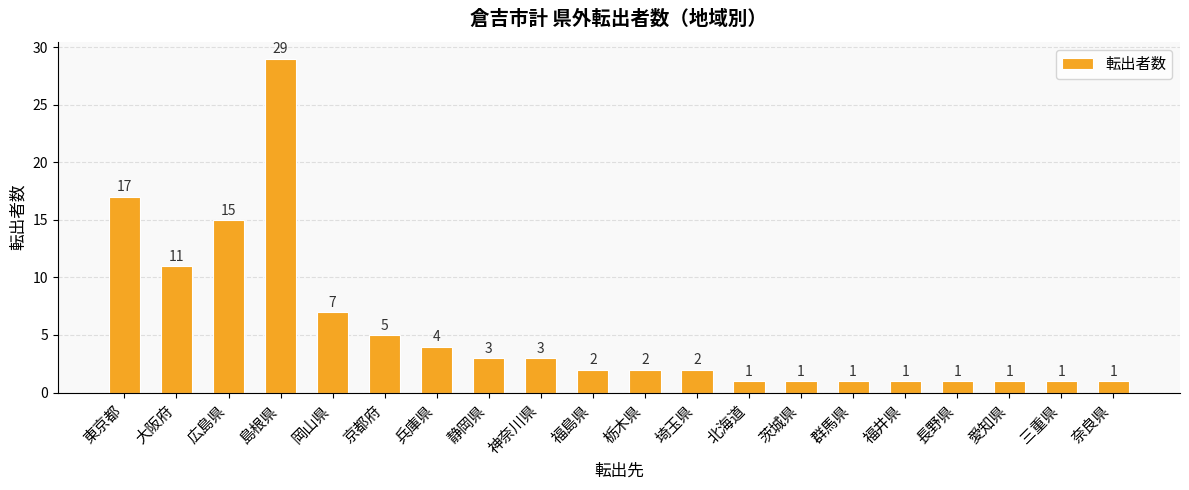

What is the value of the 8th bar from the left?

3